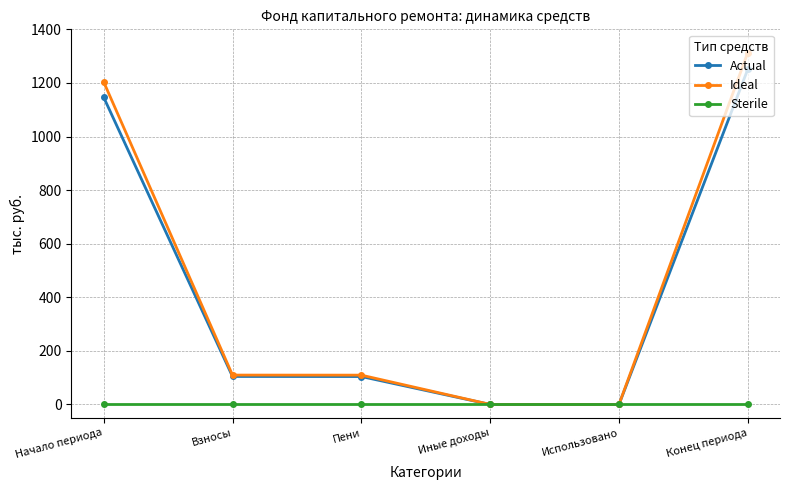

What is the value of the Actual point at the 2nd from the left?

104.5